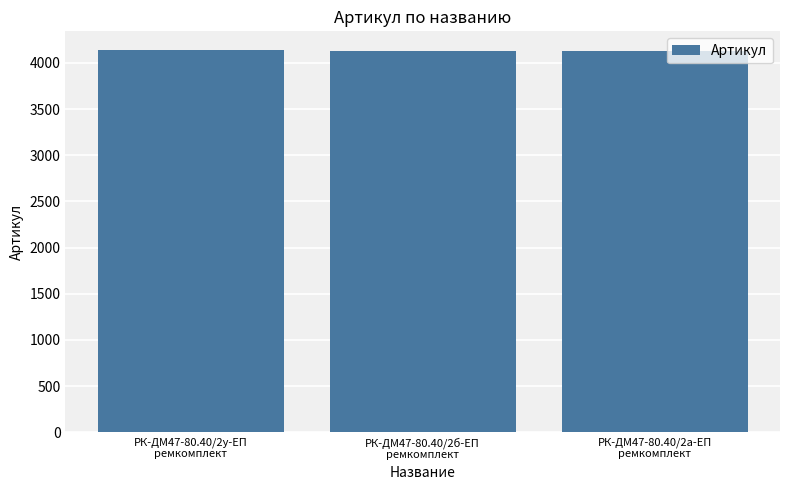

What is the smallest value displayed?

4134